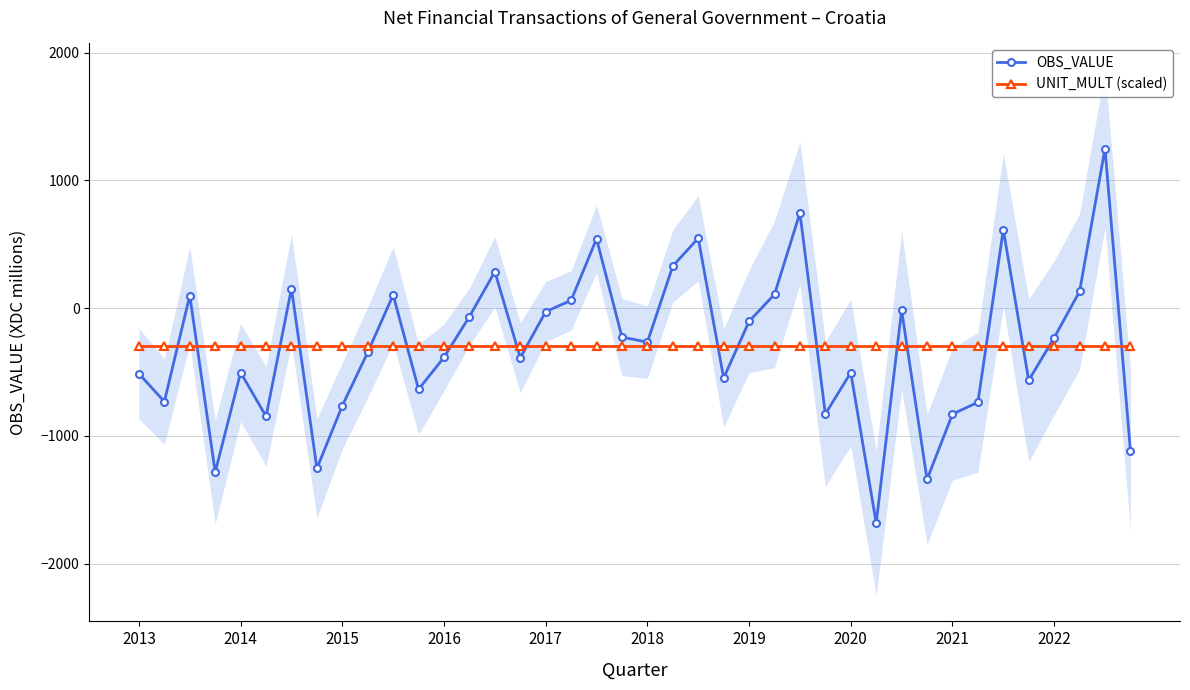

List the series in order of their peak value, lowest first.

UNIT_MULT (scaled), OBS_VALUE